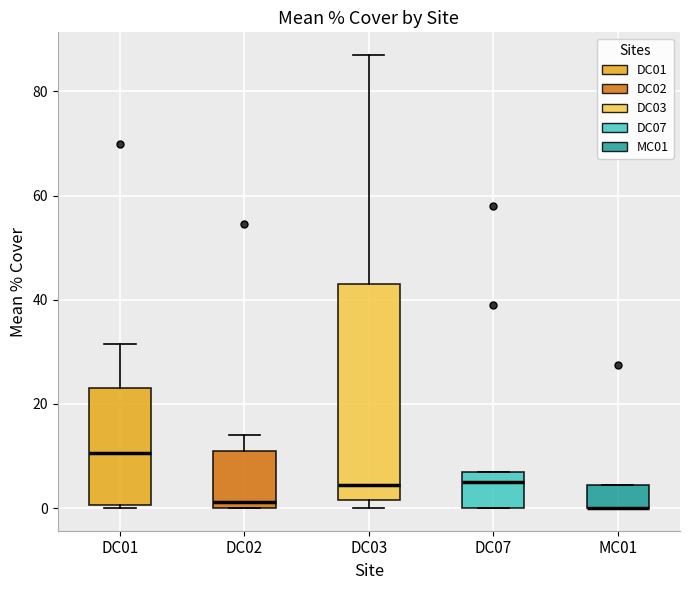

Reading left to right, transcribe this box plot: for each box, give where its median line is, the range the box spans, and where its two whiskers end, as read against the y-axis. The values are not printed on the chart, so give them approximately, as read against the axis.

DC01: median 10, box 0 to 24, whiskers 0 to 32
DC02: median 2, box 0 to 12, whiskers 0 to 14
DC03: median 4, box 2 to 44, whiskers 0 to 88
DC07: median 6, box 0 to 8, whiskers 0 to 8
MC01: median 0 (drawn on the box's lower edge), box 0 to 4, whiskers 0 to 4